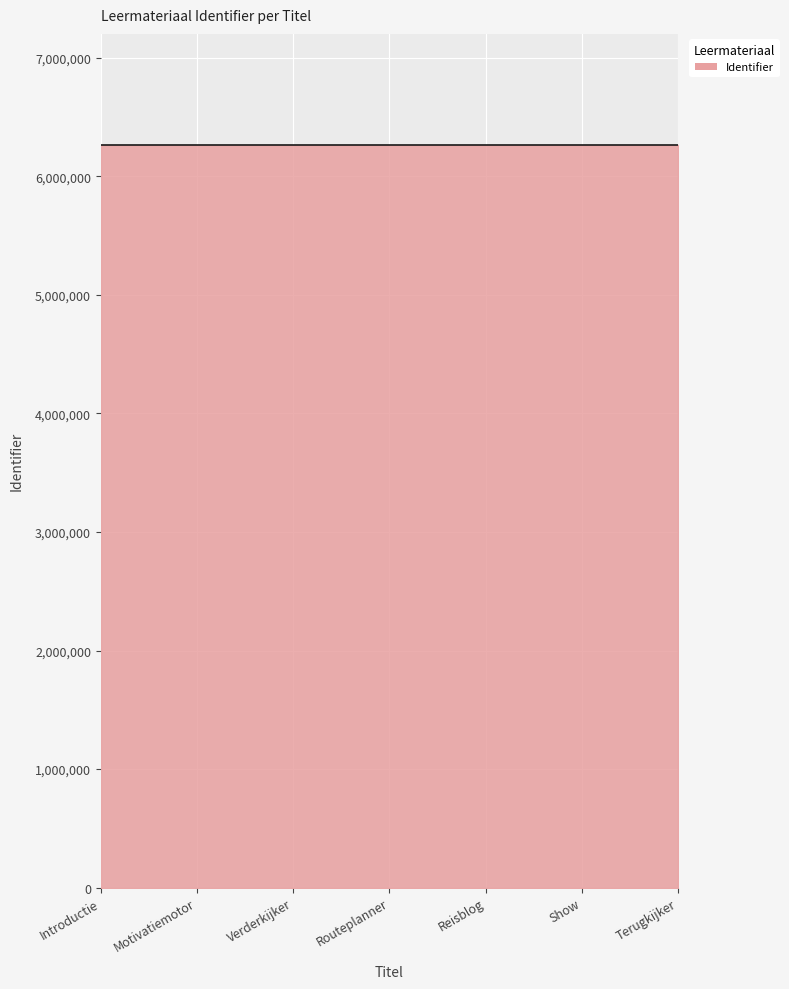

What is the minimum value shown in the chart?

6262348.0